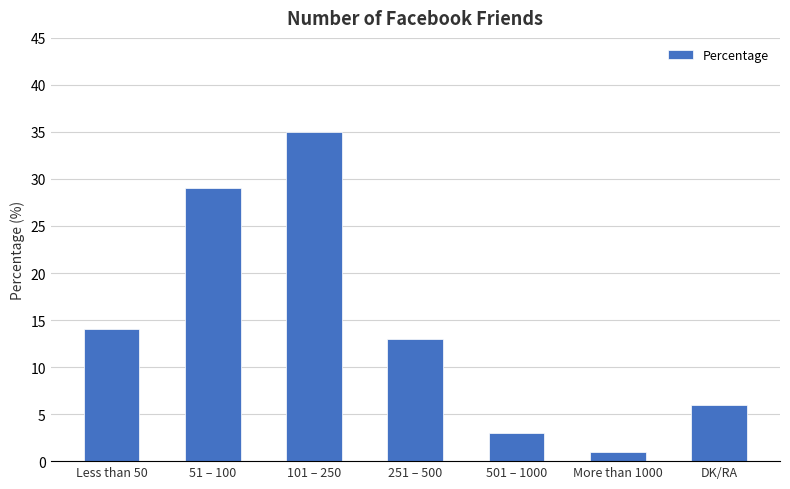

True or false: the data shows 14 at Less than 50.

True